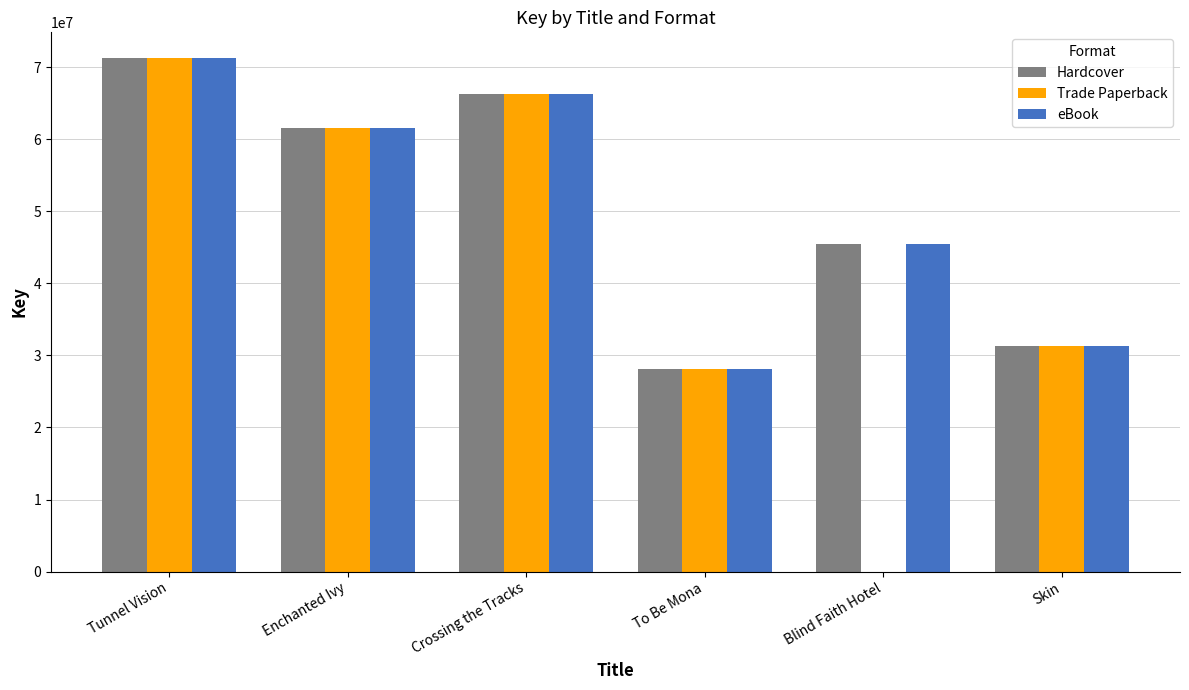

The eBook series shows 71302636 at Tunnel Vision. True or false?

True